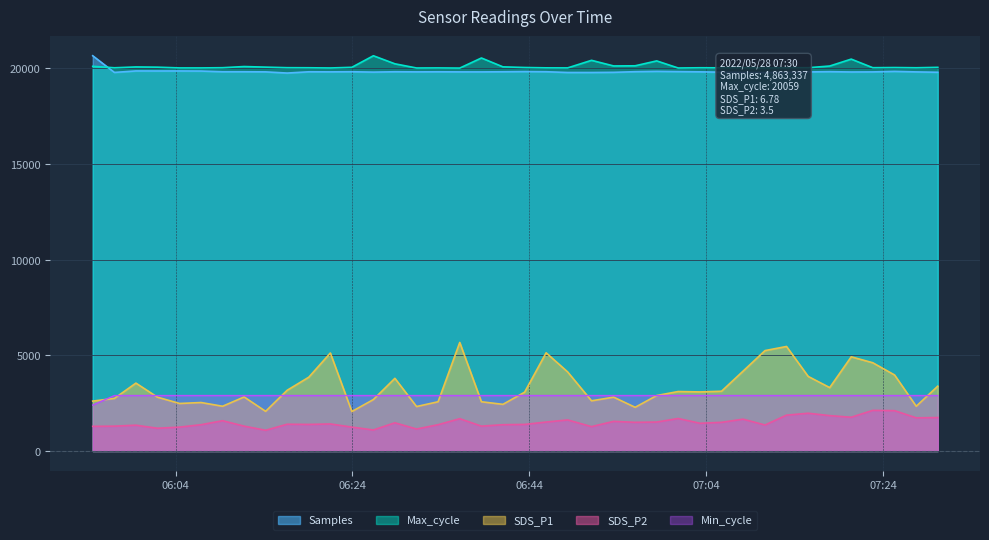

Reading left to right, transcribe all the data shown in this chart.

Samples: 2022/05/28 05:54:38=20665.0	2022/05/28 05:57:05=19793.6	2022/05/28 05:59:31=19870.6	2022/05/28 06:01:57=19869.2	2022/05/28 06:04:27=19869.7	2022/05/28 06:06:53=19864.6	2022/05/28 06:09:19=19827.8	2022/05/28 06:11:45=19827.8	2022/05/28 06:14:11=19822.2	2022/05/28 06:16:37=19760.3	2022/05/28 06:19:04=19826.5	2022/05/28 06:21:30=19822.6	2022/05/28 06:23:56=19829.2	2022/05/28 06:26:22=19809.9	2022/05/28 06:28:48=19828.4	2022/05/28 06:31:15=19822.1	2022/05/28 06:33:41=19825.8	2022/05/28 06:36:08=19821.6	2022/05/28 06:38:35=19820.7	2022/05/28 06:41:01=19827.3	2022/05/28 06:43:28=19837.1	2022/05/28 06:45:54=19829.5	2022/05/28 06:48:20=19789.9	2022/05/28 06:51:02=19789.8	2022/05/28 06:53:32=19798.1	2022/05/28 06:55:58=19831.8	2022/05/28 06:58:24=19848.6	2022/05/28 07:00:50=19835.5	2022/05/28 07:03:18=19823.6	2022/05/28 07:05:44=19805.6	2022/05/28 07:08:10=19788.5	2022/05/28 07:10:39=19788.7	2022/05/28 07:13:05=19787.2	2022/05/28 07:15:32=19818.7	2022/05/28 07:17:58=19832.8	2022/05/28 07:20:24=19816.6	2022/05/28 07:22:50=19820.8	2022/05/28 07:25:18=19847.6	2022/05/28 07:27:45=19820.6	2022/05/28 07:30:11=19801.8
Max_cycle: 2022/05/28 05:54:38=20112.0	2022/05/28 05:57:05=20036.0	2022/05/28 05:59:31=20080.0	2022/05/28 06:01:57=20068.0	2022/05/28 06:04:27=20029.0	2022/05/28 06:06:53=20029.0	2022/05/28 06:09:19=20040.0	2022/05/28 06:11:45=20101.0	2022/05/28 06:14:11=20070.0	2022/05/28 06:16:37=20041.0	2022/05/28 06:19:04=20037.0	2022/05/28 06:21:30=20026.0	2022/05/28 06:23:56=20061.0	2022/05/28 06:26:22=20665.0	2022/05/28 06:28:48=20244.0	2022/05/28 06:31:15=20025.0	2022/05/28 06:33:41=20029.0	2022/05/28 06:36:08=20020.0	2022/05/28 06:38:35=20548.0	2022/05/28 06:41:01=20085.0	2022/05/28 06:43:28=20051.0	2022/05/28 06:45:54=20033.0	2022/05/28 06:48:20=20030.0	2022/05/28 06:51:02=20426.0	2022/05/28 06:53:32=20132.0	2022/05/28 06:55:58=20140.0	2022/05/28 06:58:24=20396.0	2022/05/28 07:00:50=20025.0	2022/05/28 07:03:18=20037.0	2022/05/28 07:05:44=20033.0	2022/05/28 07:08:10=20037.0	2022/05/28 07:10:39=20025.0	2022/05/28 07:13:05=20037.0	2022/05/28 07:15:32=20039.0	2022/05/28 07:17:58=20128.0	2022/05/28 07:20:24=20489.0	2022/05/28 07:22:50=20041.0	2022/05/28 07:25:18=20049.0	2022/05/28 07:27:45=20037.0	2022/05/28 07:30:11=20059.0
Min_cycle: 2022/05/28 05:54:38=2400.0	2022/05/28 05:57:05=2900.0	2022/05/28 05:59:31=2900.0	2022/05/28 06:01:57=2900.0	2022/05/28 06:04:27=2900.0	2022/05/28 06:06:53=2900.0	2022/05/28 06:09:19=2900.0	2022/05/28 06:11:45=2900.0	2022/05/28 06:14:11=2900.0	2022/05/28 06:16:37=2900.0	2022/05/28 06:19:04=2900.0	2022/05/28 06:21:30=2900.0	2022/05/28 06:23:56=2900.0	2022/05/28 06:26:22=2900.0	2022/05/28 06:28:48=2900.0	2022/05/28 06:31:15=2900.0	2022/05/28 06:33:41=2900.0	2022/05/28 06:36:08=2900.0	2022/05/28 06:38:35=2900.0	2022/05/28 06:41:01=2900.0	2022/05/28 06:43:28=2900.0	2022/05/28 06:45:54=2900.0	2022/05/28 06:48:20=2900.0	2022/05/28 06:51:02=2900.0	2022/05/28 06:53:32=2900.0	2022/05/28 06:55:58=2900.0	2022/05/28 06:58:24=2900.0	2022/05/28 07:00:50=2900.0	2022/05/28 07:03:18=2900.0	2022/05/28 07:05:44=2900.0	2022/05/28 07:08:10=2900.0	2022/05/28 07:10:39=2900.0	2022/05/28 07:13:05=2900.0	2022/05/28 07:15:32=2900.0	2022/05/28 07:17:58=2900.0	2022/05/28 07:20:24=2900.0	2022/05/28 07:22:50=2900.0	2022/05/28 07:25:18=2900.0	2022/05/28 07:27:45=2900.0	2022/05/28 07:30:11=2900.0
SDS_P1: 2022/05/28 05:54:38=2610.0	2022/05/28 05:57:05=2750.0	2022/05/28 05:59:31=3550.0	2022/05/28 06:01:57=2815.0	2022/05/28 06:04:27=2485.0	2022/05/28 06:06:53=2535.0	2022/05/28 06:09:19=2340.0	2022/05/28 06:11:45=2825.0	2022/05/28 06:14:11=2075.0	2022/05/28 06:16:37=3175.0	2022/05/28 06:19:04=3860.0	2022/05/28 06:21:30=5125.0	2022/05/28 06:23:56=2065.0	2022/05/28 06:26:22=2690.0	2022/05/28 06:28:48=3800.0	2022/05/28 06:31:15=2325.0	2022/05/28 06:33:41=2575.0	2022/05/28 06:36:08=5675.0	2022/05/28 06:38:35=2575.0	2022/05/28 06:41:01=2440.0	2022/05/28 06:43:28=3075.0	2022/05/28 06:45:54=5135.0	2022/05/28 06:48:20=4135.0	2022/05/28 06:51:02=2625.0	2022/05/28 06:53:32=2815.0	2022/05/28 06:55:58=2285.0	2022/05/28 06:58:24=2900.0	2022/05/28 07:00:50=3110.0	2022/05/28 07:03:18=3090.0	2022/05/28 07:05:44=3125.0	2022/05/28 07:08:10=4175.0	2022/05/28 07:10:39=5250.0	2022/05/28 07:13:05=5465.0	2022/05/28 07:15:32=3900.0	2022/05/28 07:17:58=3315.0	2022/05/28 07:20:24=4925.0	2022/05/28 07:22:50=4615.0	2022/05/28 07:25:18=3975.0	2022/05/28 07:27:45=2340.0	2022/05/28 07:30:11=3390.0
SDS_P2: 2022/05/28 05:54:38=1290.0	2022/05/28 05:57:05=1300.0	2022/05/28 05:59:31=1350.0	2022/05/28 06:01:57=1190.0	2022/05/28 06:04:27=1250.0	2022/05/28 06:06:53=1375.0	2022/05/28 06:09:19=1585.0	2022/05/28 06:11:45=1300.0	2022/05/28 06:14:11=1085.0	2022/05/28 06:16:37=1400.0	2022/05/28 06:19:04=1390.0	2022/05/28 06:21:30=1415.0	2022/05/28 06:23:56=1250.0	2022/05/28 06:26:22=1100.0	2022/05/28 06:28:48=1475.0	2022/05/28 06:31:15=1150.0	2022/05/28 06:33:41=1375.0	2022/05/28 06:36:08=1690.0	2022/05/28 06:38:35=1300.0	2022/05/28 06:41:01=1375.0	2022/05/28 06:43:28=1390.0	2022/05/28 06:45:54=1515.0	2022/05/28 06:48:20=1625.0	2022/05/28 06:51:02=1275.0	2022/05/28 06:53:32=1550.0	2022/05/28 06:55:58=1500.0	2022/05/28 06:58:24=1515.0	2022/05/28 07:00:50=1700.0	2022/05/28 07:03:18=1450.0	2022/05/28 07:05:44=1500.0	2022/05/28 07:08:10=1665.0	2022/05/28 07:10:39=1360.0	2022/05/28 07:13:05=1875.0	2022/05/28 07:15:32=1975.0	2022/05/28 07:17:58=1850.0	2022/05/28 07:20:24=1765.0	2022/05/28 07:22:50=2125.0	2022/05/28 07:25:18=2110.0	2022/05/28 07:27:45=1735.0	2022/05/28 07:30:11=1750.0